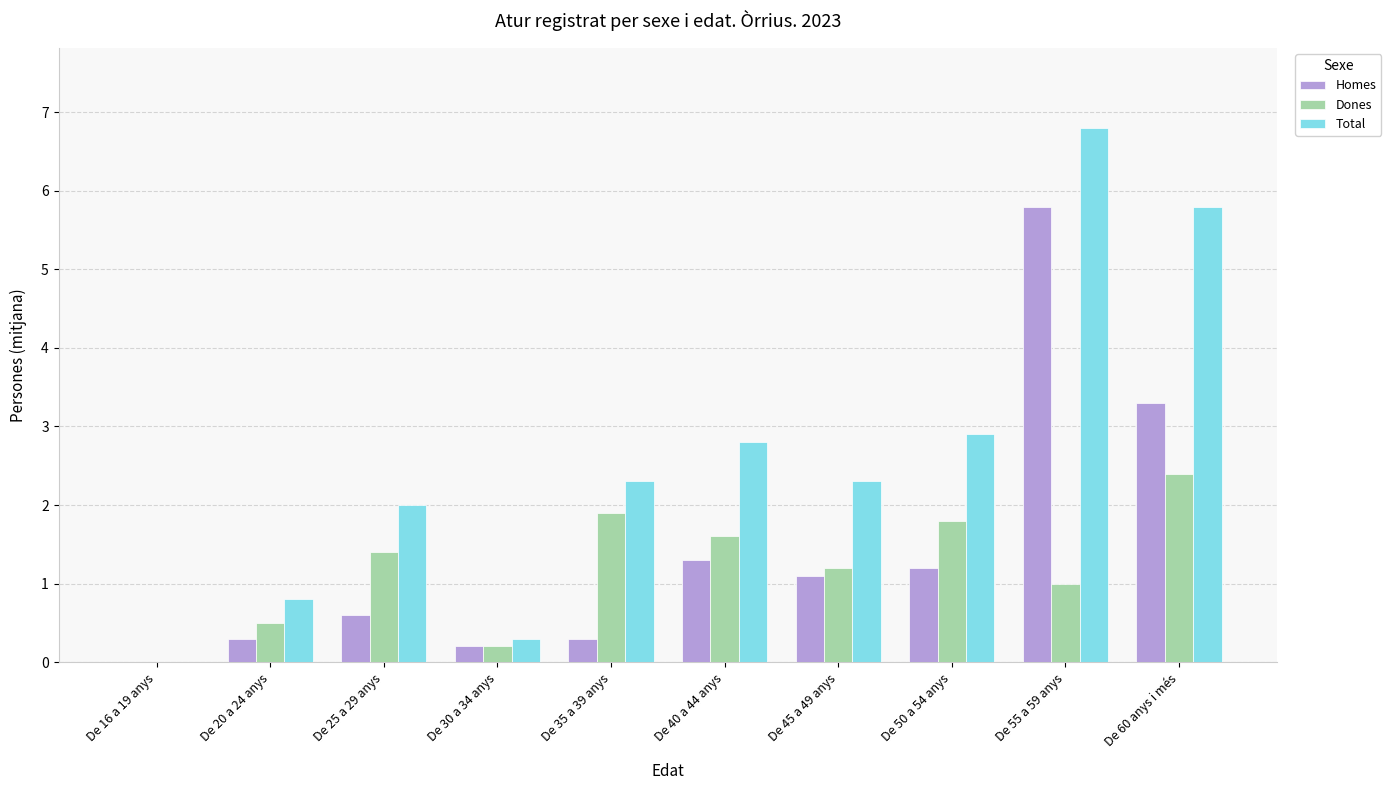

What is the maximum value shown in the chart?

6.8